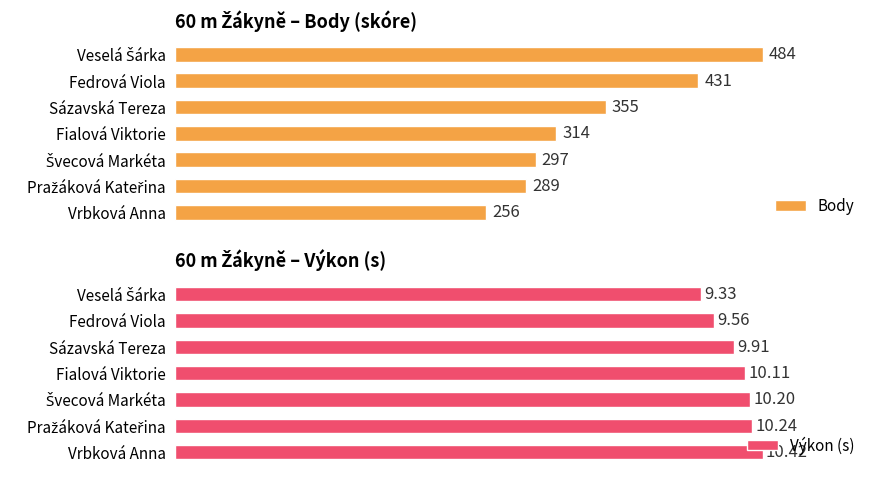

Which series has the largest total across all categories?

Body